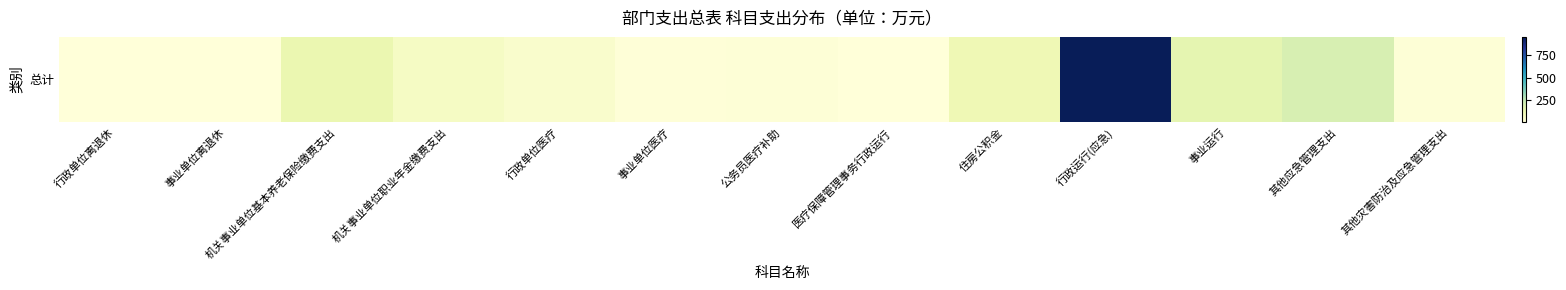

Which label corresponds to the largest value in the chart?

行政运行(应急)